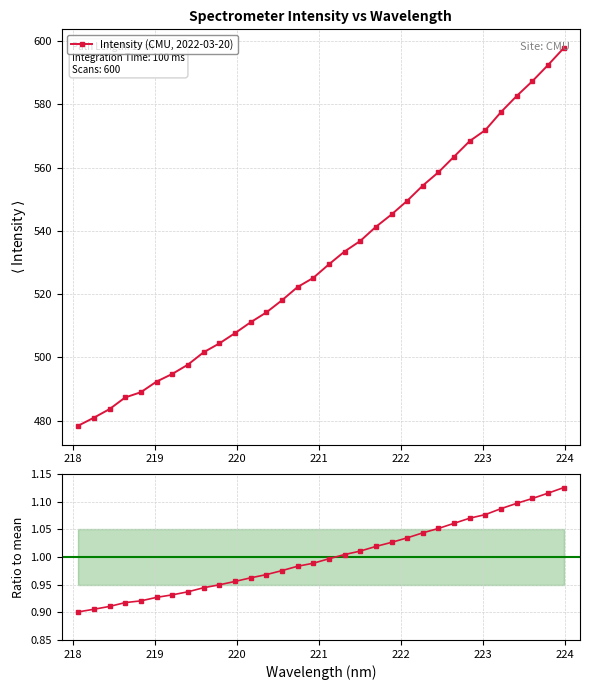

What is the highest value of the Intensity (CMU, 2022-03-20) series?

597.7